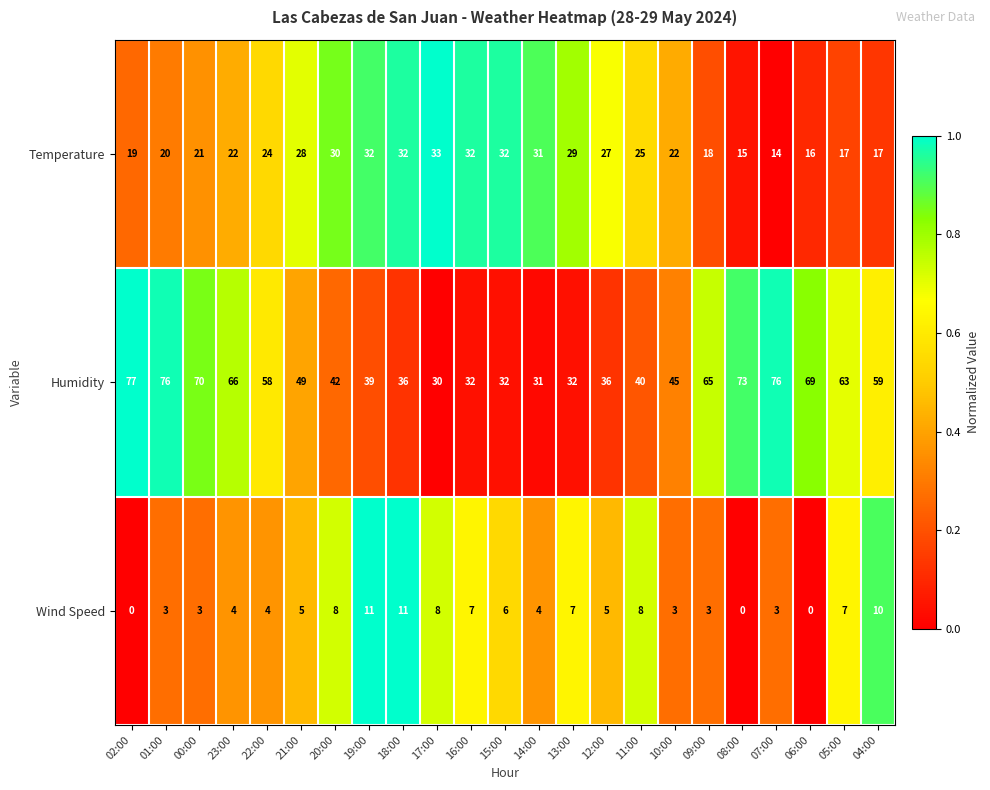

How many data points does each series have?

23